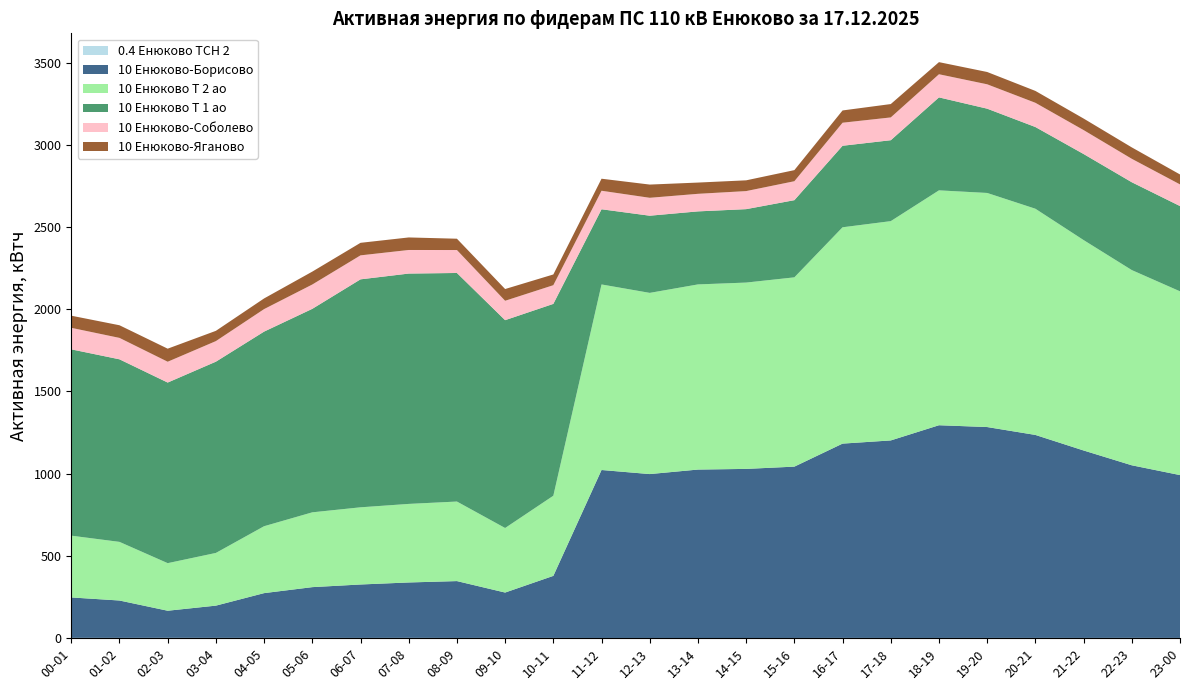

Reading right to left, list all the values displayed in this chart.

0.4 Енюково ТСН 2: 1.6	2.0	1.6	1.8	1.7	1.5	1.5	1.8	1.4	1.2	1.2	1.4	1.4	1.7	1.9	1.6	2.0	1.7	2.0	2.0	1.9	2.2	1.9	2.1
10 Енюково-Борисово: 990.0	1049.2	1139.6	1234.0	1282.0	1293.2	1200.8	1181.2	1041.6	1028.0	1024.0	996.4	1021.2	377.2	275.6	345.6	336.8	324.8	308.4	272.0	196.0	164.8	227.2	245.6
10 Енюково Т 2 ао: 1117.2	1186.8	1279.2	1375.2	1423.2	1428.0	1333.2	1315.2	1150.8	1132.8	1125.6	1101.6	1128.0	487.2	392.4	483.6	477.6	469.2	454.8	406.8	320.4	289.2	356.4	375.6
10 Енюково Т 1 ао: 518.4	534.0	523.2	496.8	512.4	565.2	492.0	495.6	469.2	446.4	444.0	469.2	457.2	1166.4	1263.6	1389.6	1400.4	1386.0	1237.2	1183.2	1162.8	1098.0	1110.0	1132.8
10 Енюково-Соболево: 131.7	142.5	145.5	147.3	148.2	140.7	138.6	140.1	115.2	109.8	106.8	108.9	112.5	113.7	117.9	139.5	143.4	145.8	147.9	136.8	125.1	126.6	130.2	130.8
10 Енюково-Яганово: 60.4	69.4	70.2	72.2	74.8	73.6	81.2	74.6	67.4	65.4	68.4	80.4	73.2	65.2	71.4	68.8	76.2	76.2	78.4	64.8	62.4	79.4	76.8	73.8